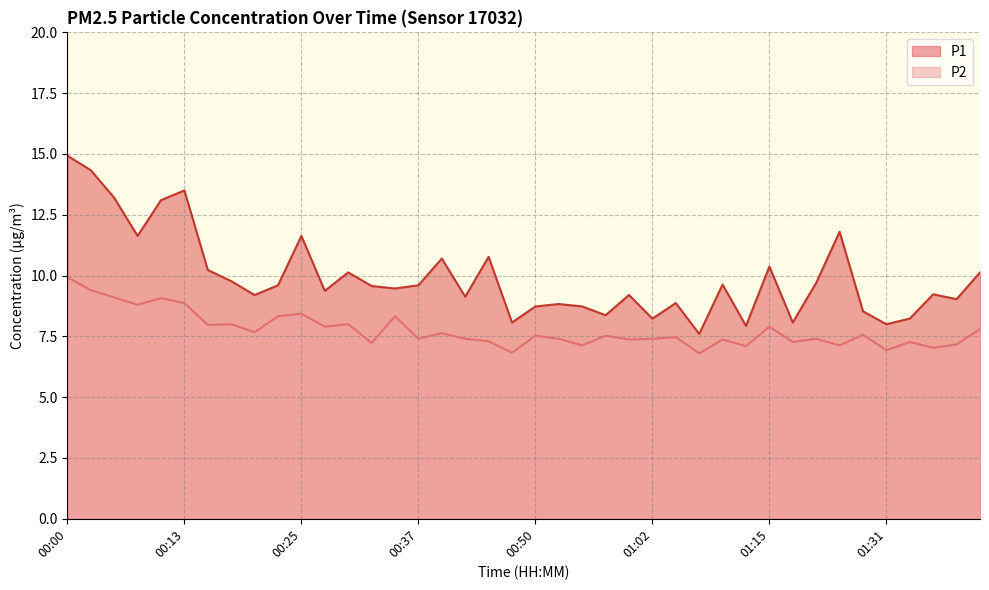

List the series in order of their overall mean, lowest first.

P2, P1